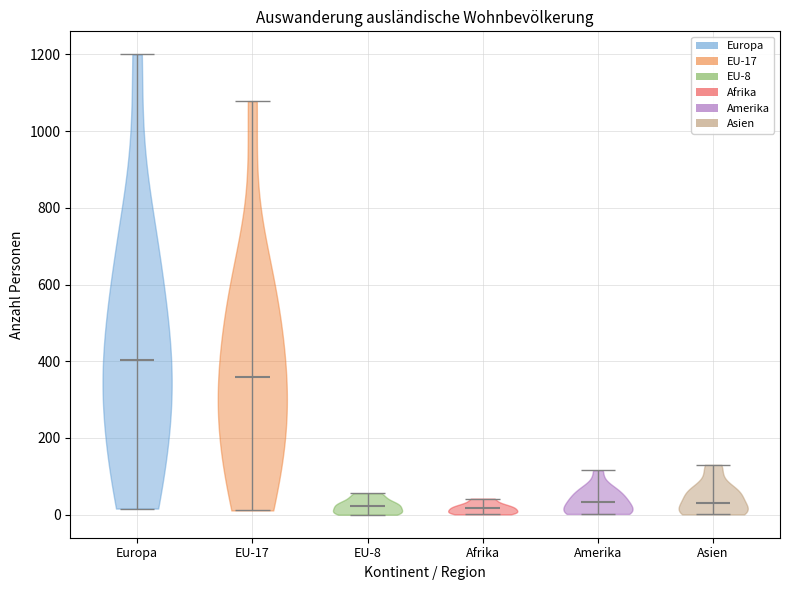

Which violin has the highest median line?

Europa